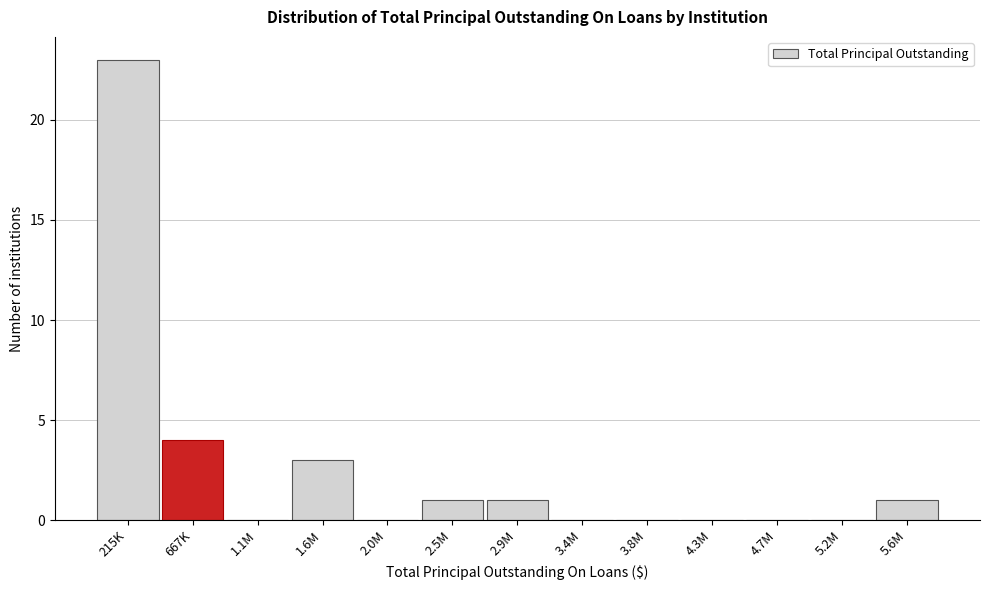

Reading right to left, list all the values displayed in this chart.

5.6M=1	5.2M=0	4.7M=0	4.3M=0	3.8M=0	3.4M=0	2.9M=1	2.5M=1	2.0M=0	1.6M=3	1.1M=0	667K=4	215K=23